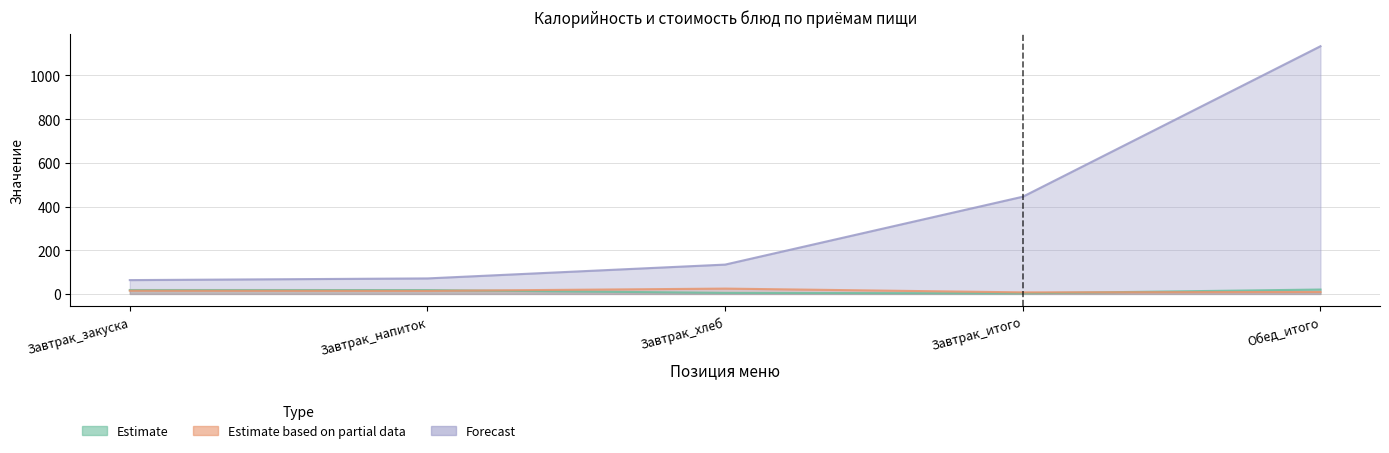

What is the label of the 5th point from the left?

Обед_итого